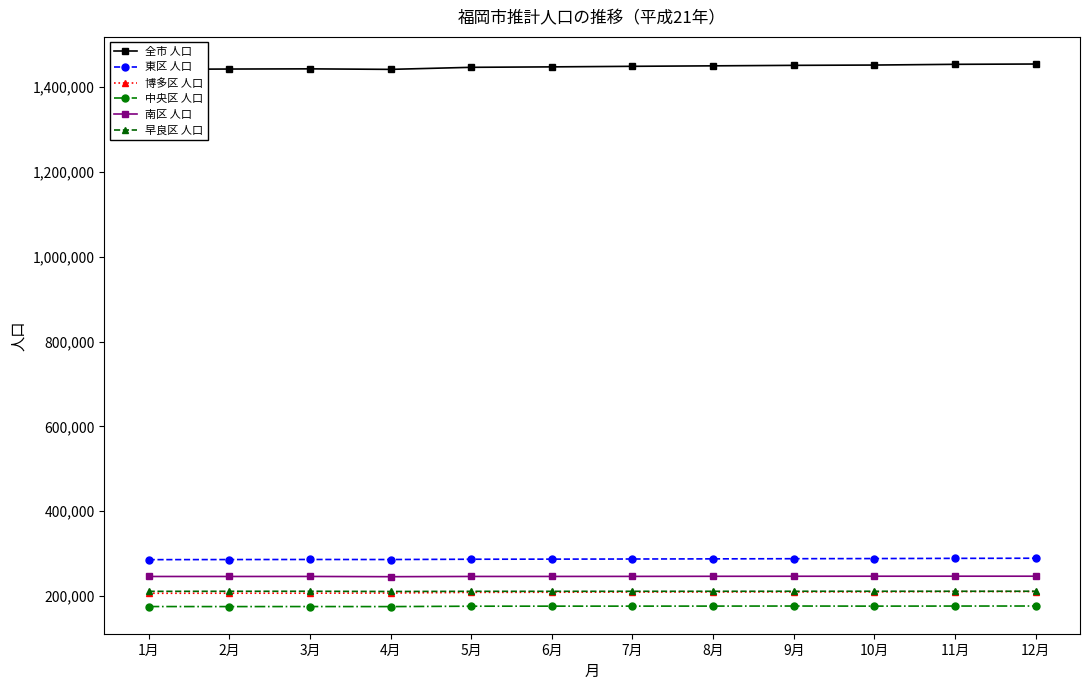

What is the difference between the 博多区 人口 values at 12月 and 6月?

1631